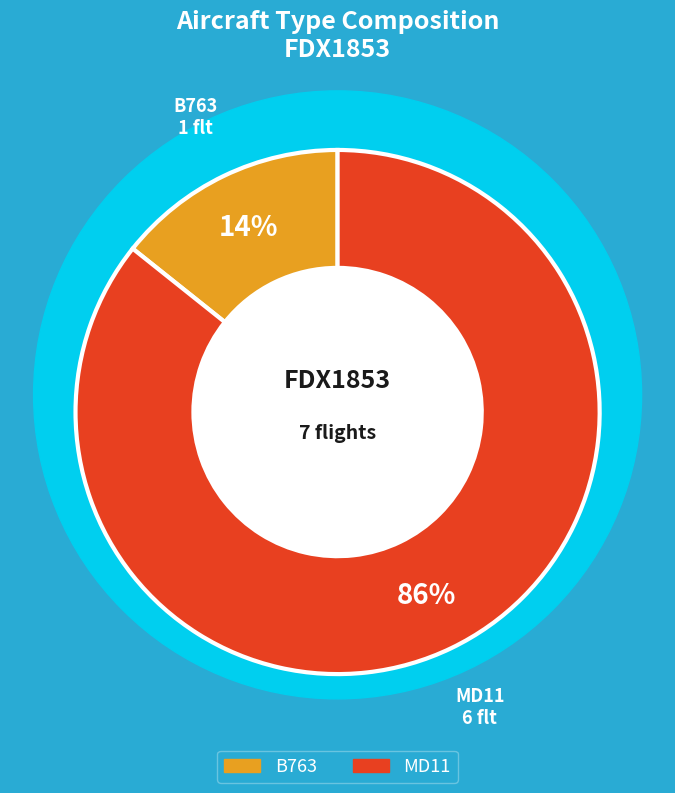

Is it true that MD11 is 86% of the pie?

True